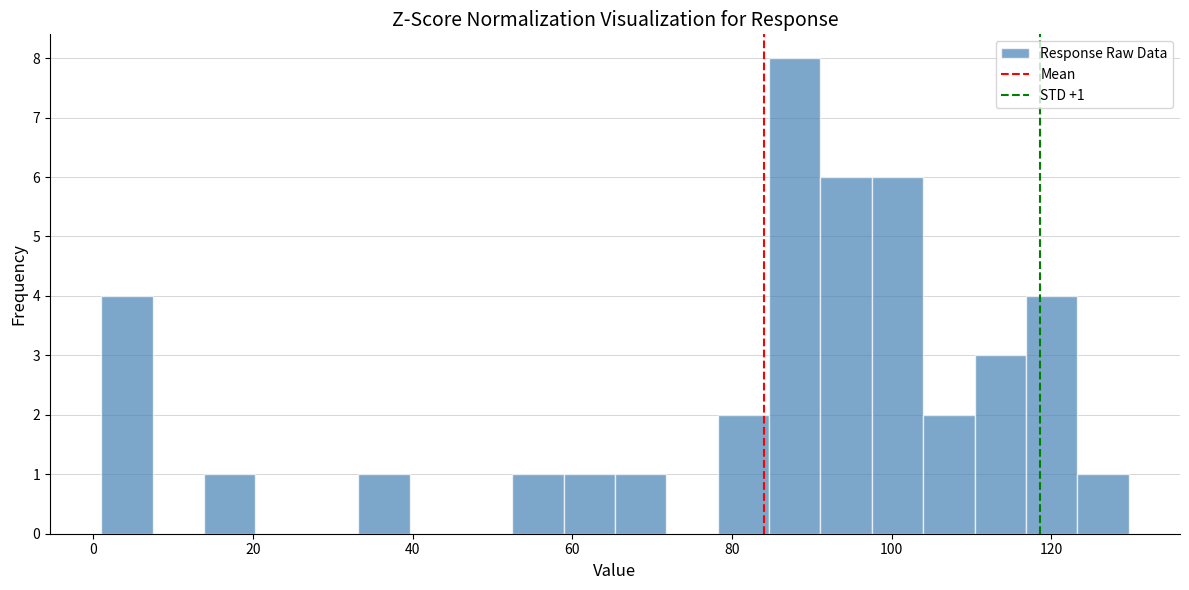

Around what value on the x-axis is the tallest bar? Give the approximate position of its centre, as read against the axis.

88